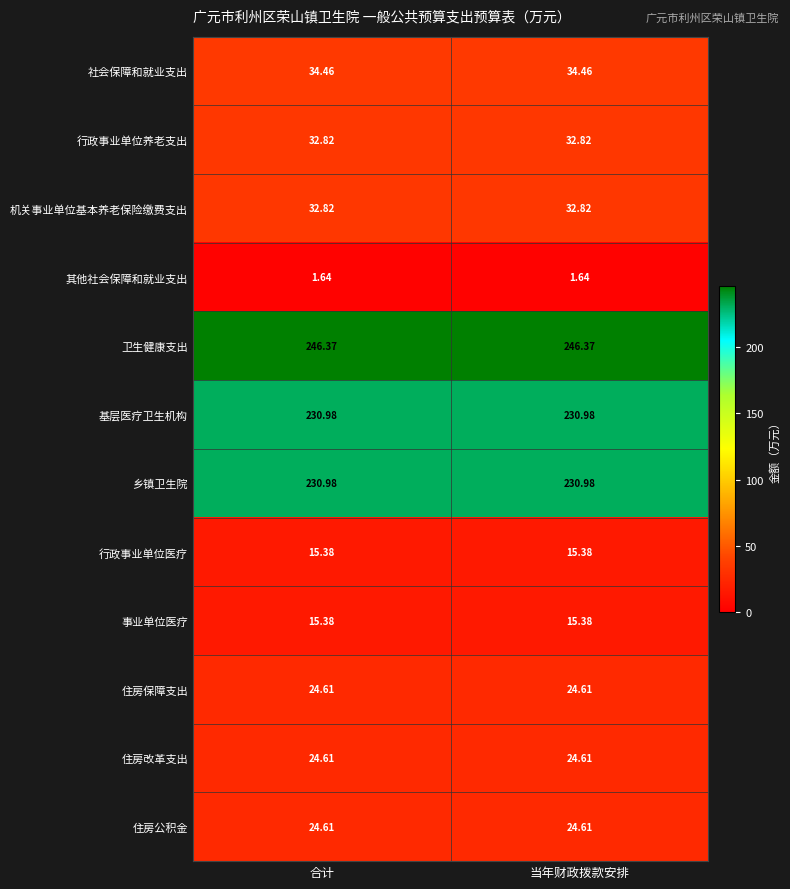

Is the value of 事业单位医疗 at 合计 greater than the value of 住房改革支出 at 当年财政拨款安排?

No